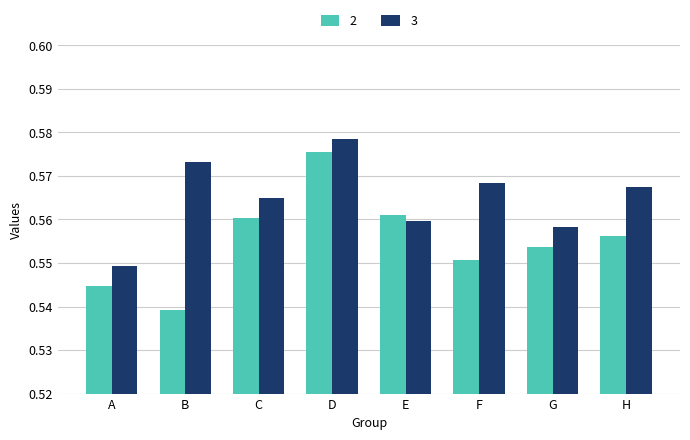

At C, list the series in order from largest to smallest.

3, 2